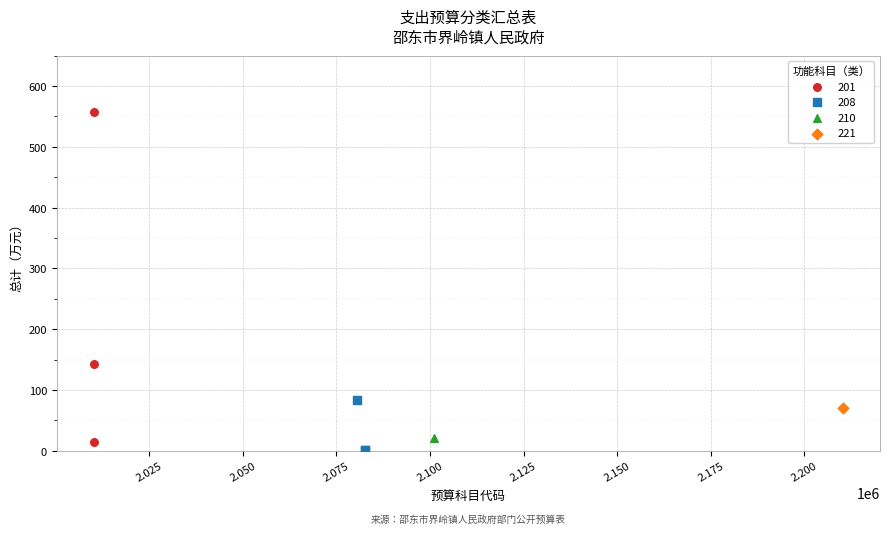

What are all the series names shown in the legend?

201, 208, 210, 221